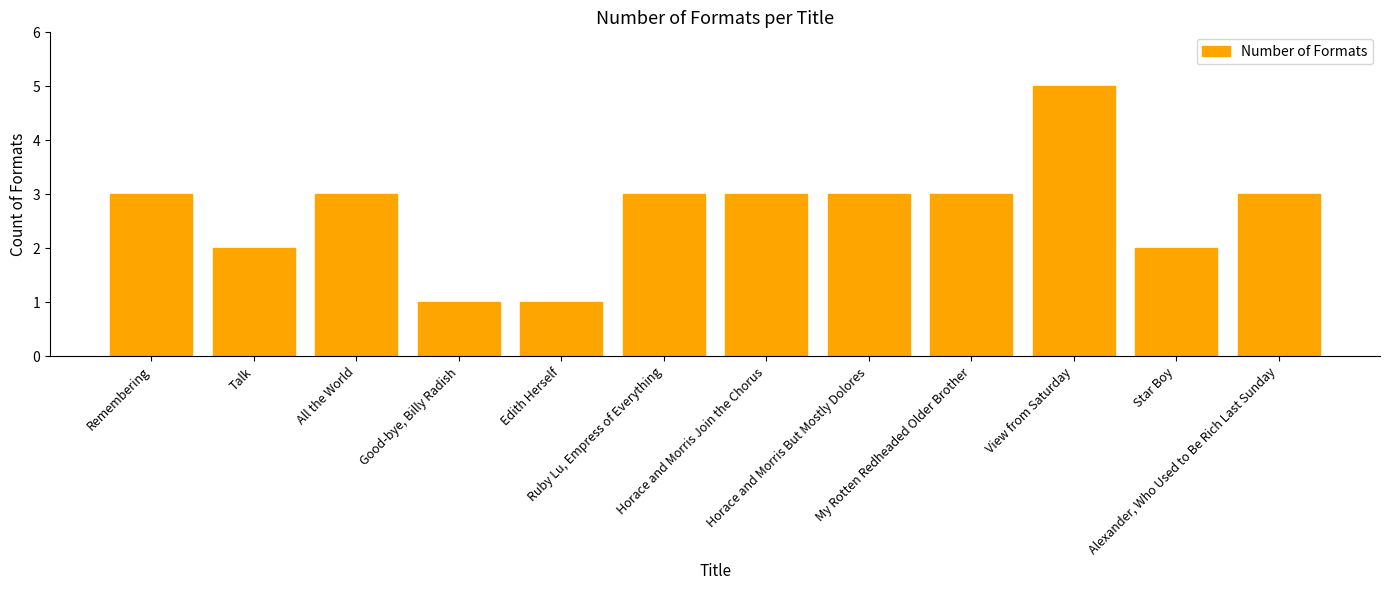

Reading left to right, transcribe all the data shown in this chart.

3	2	3	1	1	3	3	3	3	5	2	3